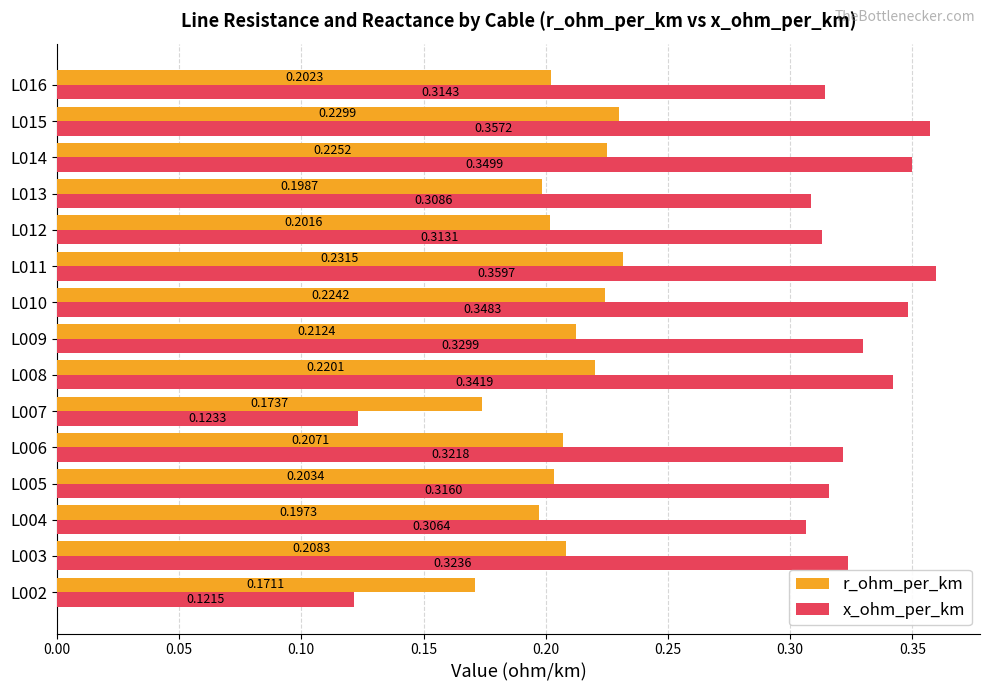

Which series has the widest spread of values?

x_ohm_per_km